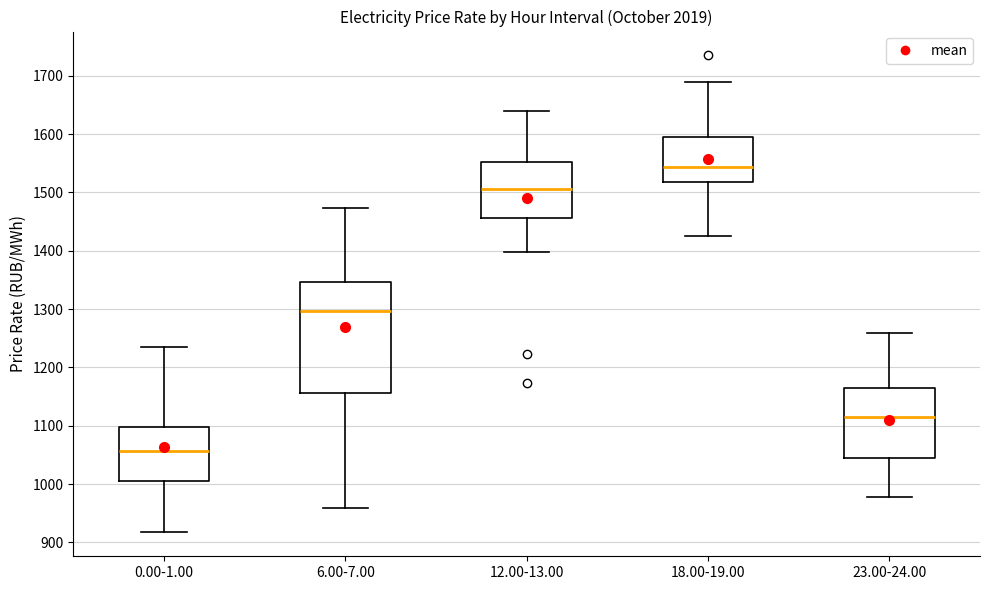

Reading left to right, read every box against the y-axis: the position of its median line, the range the box covers, and the ends of its whiskers. The values are not printed on the chart, so give them approximately, as read against the axis.

0.00-1.00: median 1060, box 1010 to 1100, whiskers 920 to 1240
6.00-7.00: median 1300, box 1160 to 1350, whiskers 960 to 1470
12.00-13.00: median 1510, box 1460 to 1550, whiskers 1400 to 1640
18.00-19.00: median 1540, box 1520 to 1600, whiskers 1430 to 1690
23.00-24.00: median 1110, box 1050 to 1170, whiskers 980 to 1260